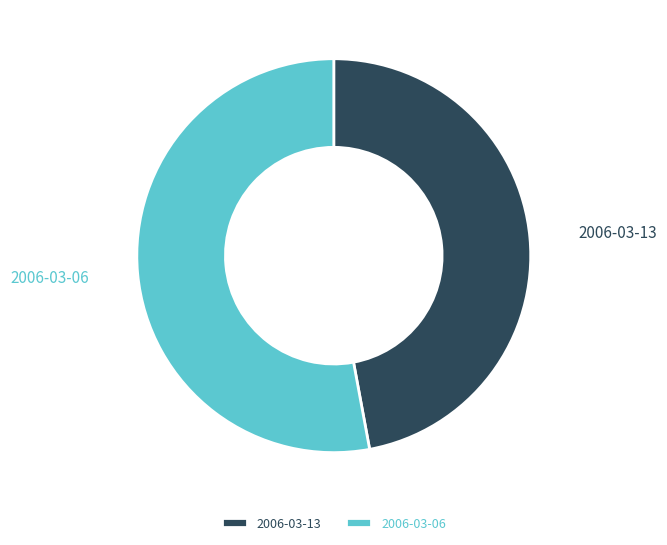

Combined, do 2006-03-13 and 2006-03-06 account for over 50%?

Yes